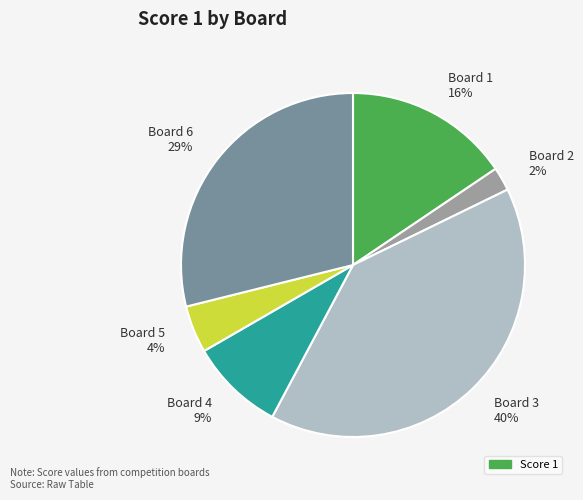

Rank the categories by value from highest to lowest.

Board 3, Board 6, Board 1, Board 4, Board 5, Board 2